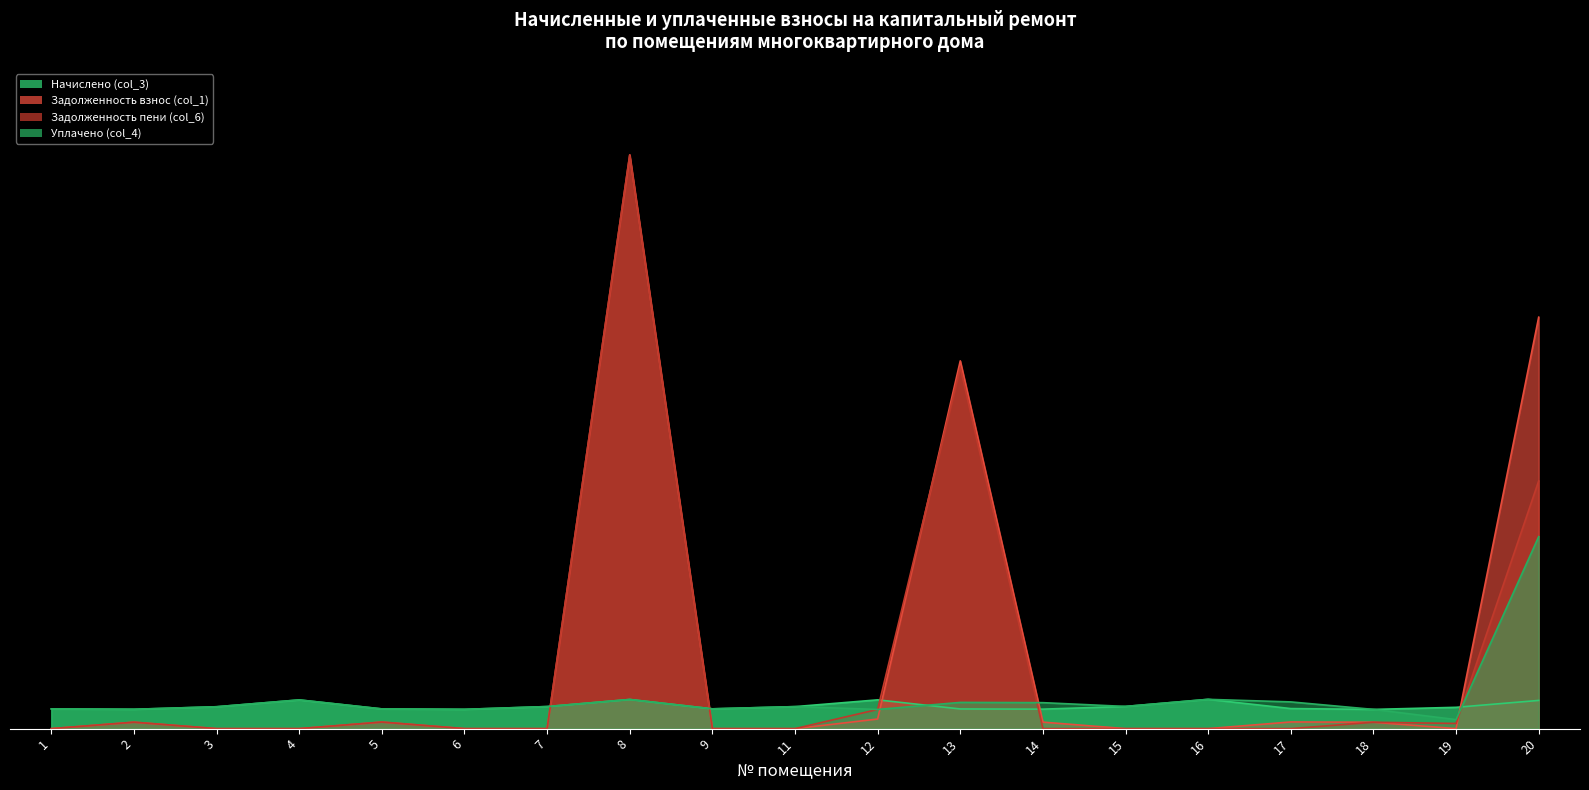

Is the value of Начислено (col_3) at 18 greater than the value of Уплачено (col_4) at 15?

No